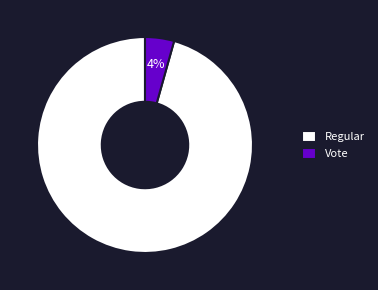

Rank the categories by value from lowest to highest.

Vote, Regular